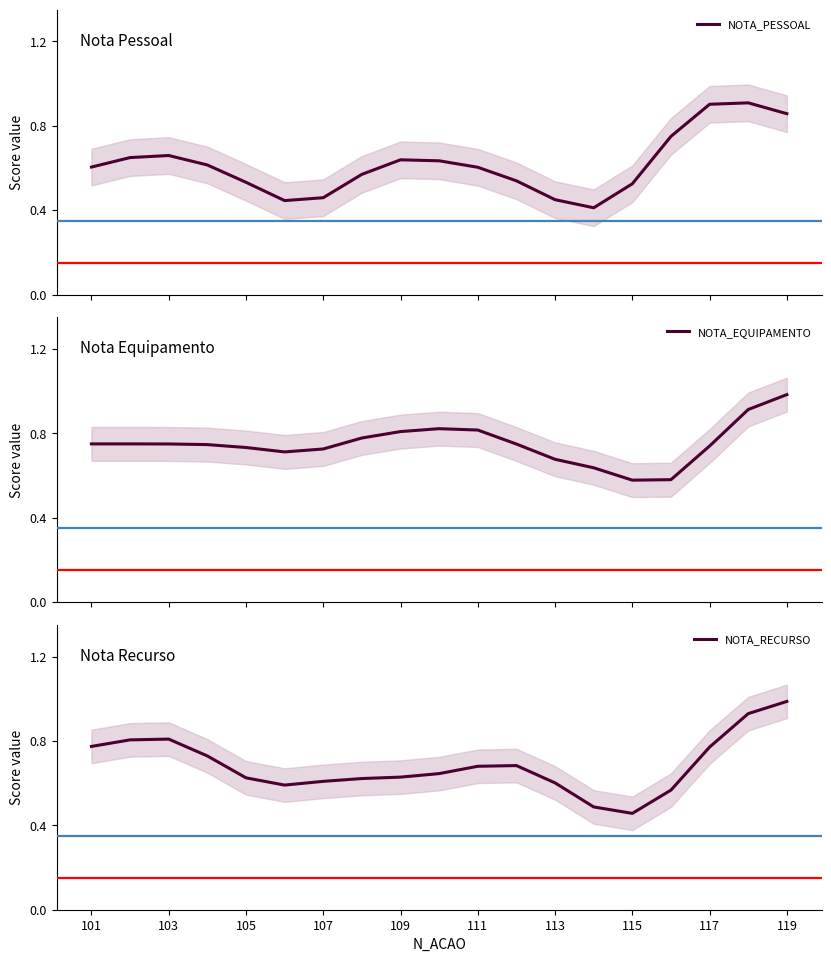

In NOTA_PESSOAL, how many points are higher than both neighbors (excluding endpoints)?

3